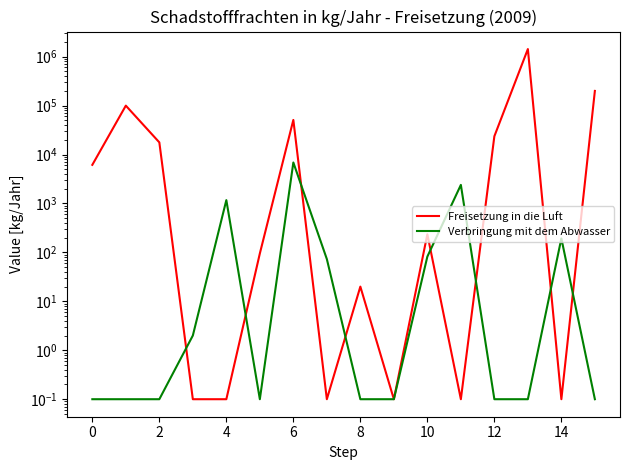

What is the sum of all Freisetzung in die Luft values?

1826330.6